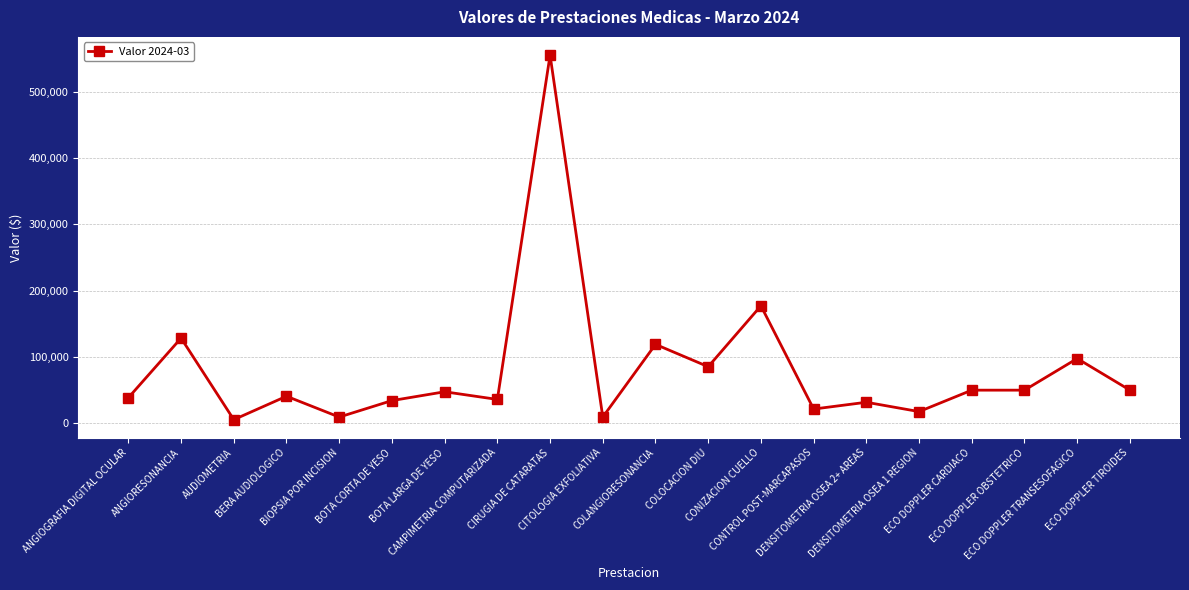

How many values exceed 47326?

10